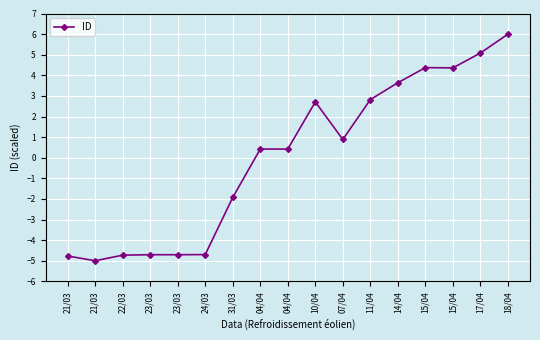

How many interior local valleys (lower than both neighbors) does the data have?

5